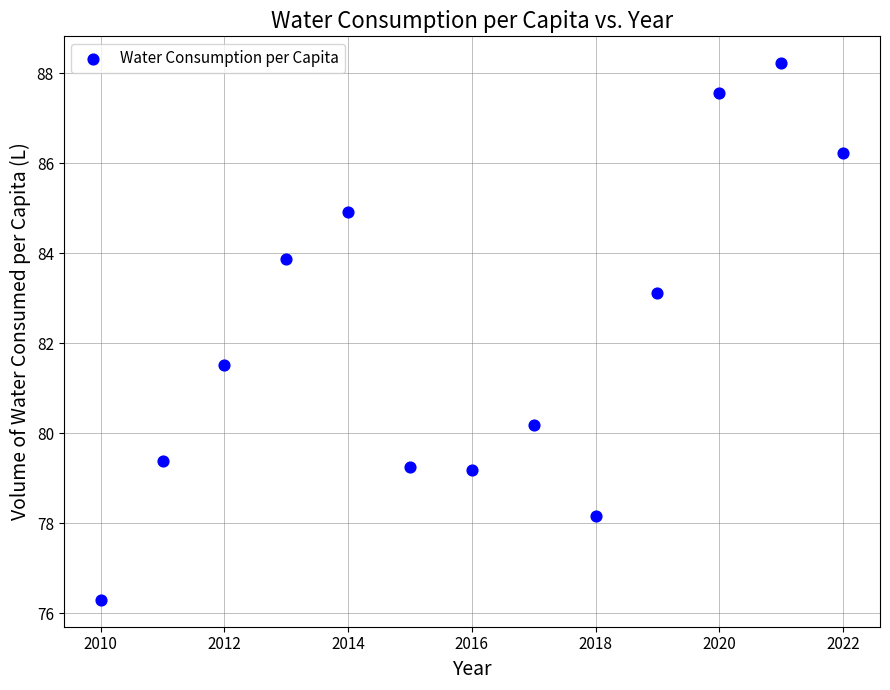

What Y value in the scatter plot is closest to 82?

81.5